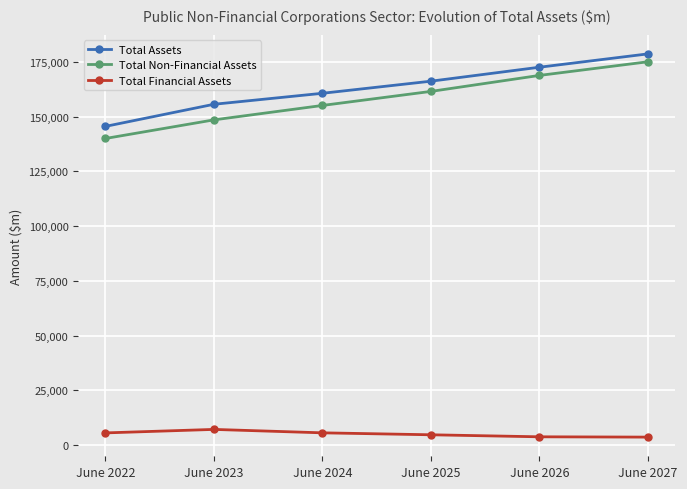

At how many categories does at least one series exceed 68461?

6